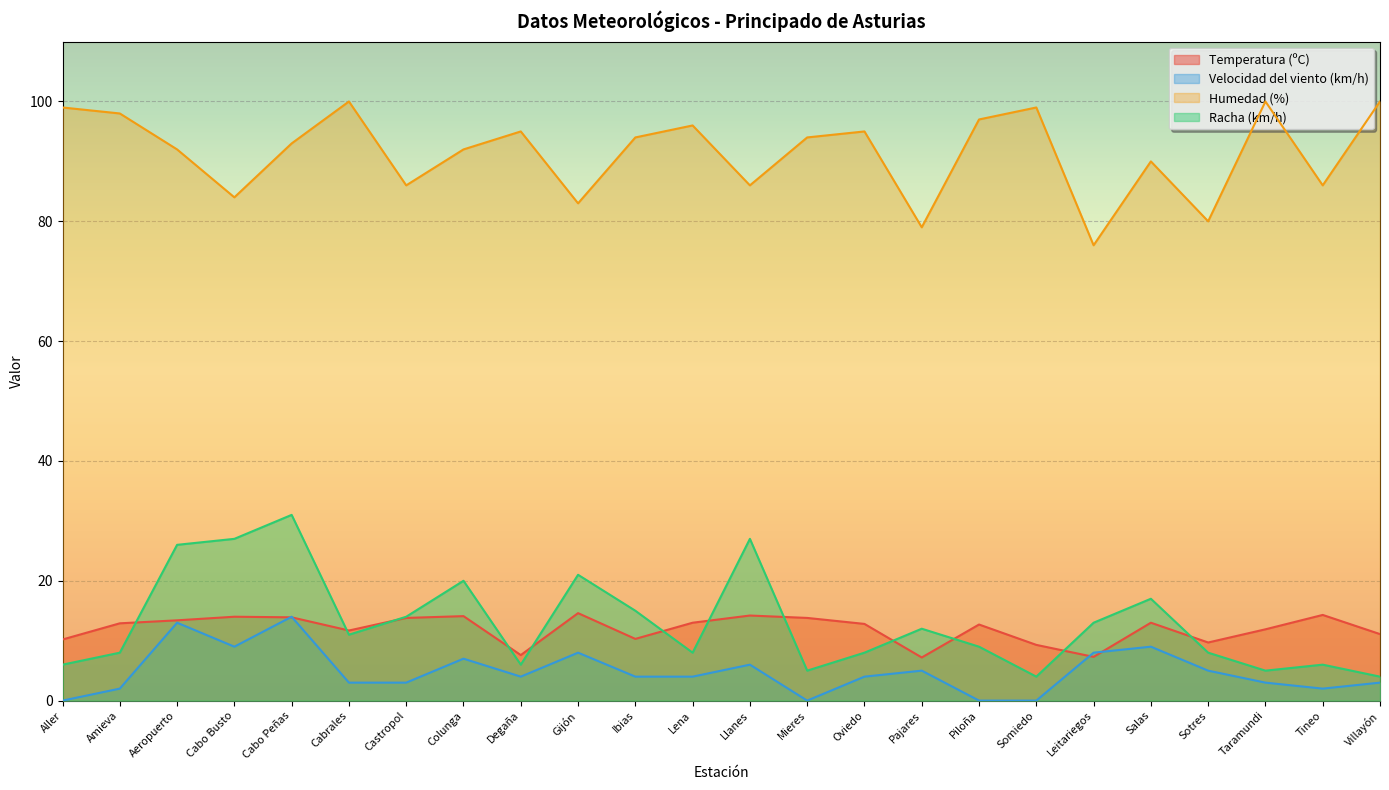

Is it true that Temperatura (ºC) equals 19.5 at Taramundi?

False